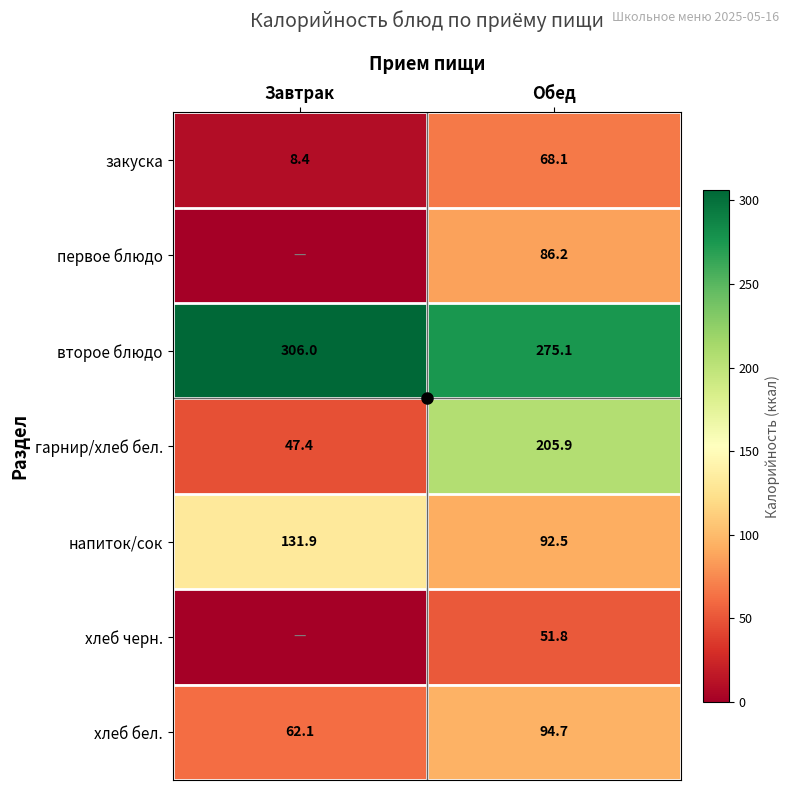

What is the minimum value for хлеб бел.?

62.1